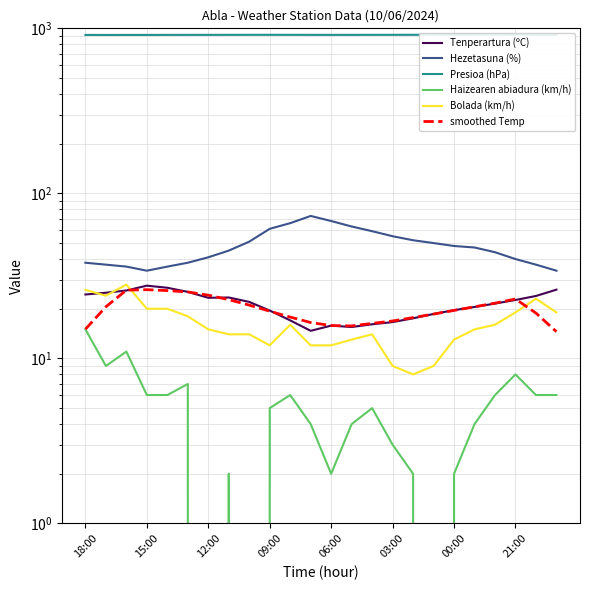

True or false: Tenperartura (ºC) has a value of 23.9 at 22.

True